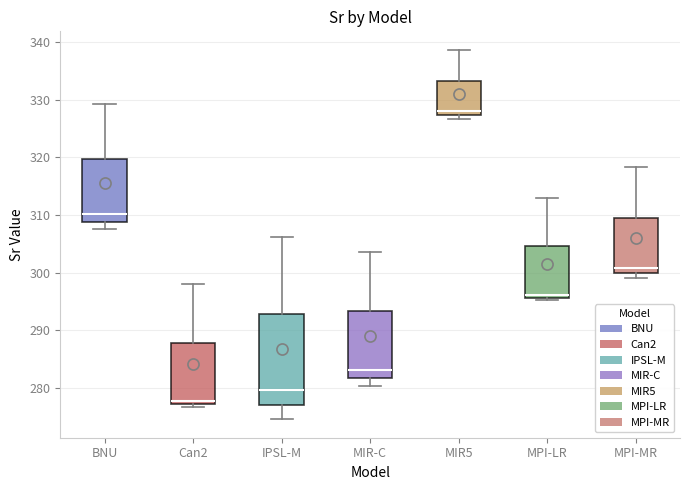

Which box is the tallest, from its lower edge to its upper edge?

IPSL-M